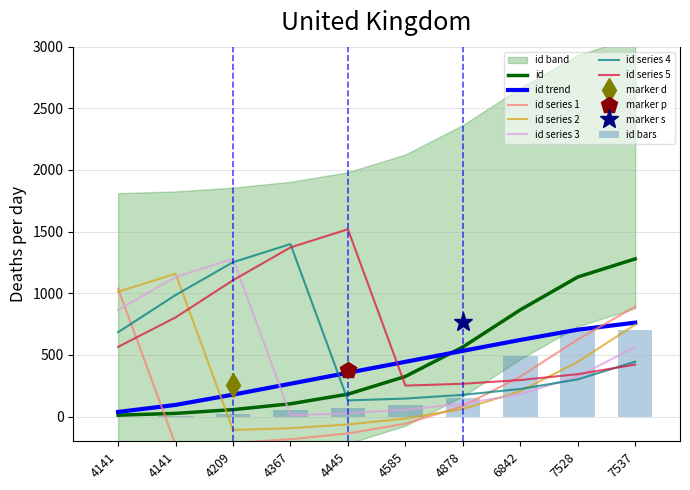

Between 6842 and 4141, which is larger?

6842